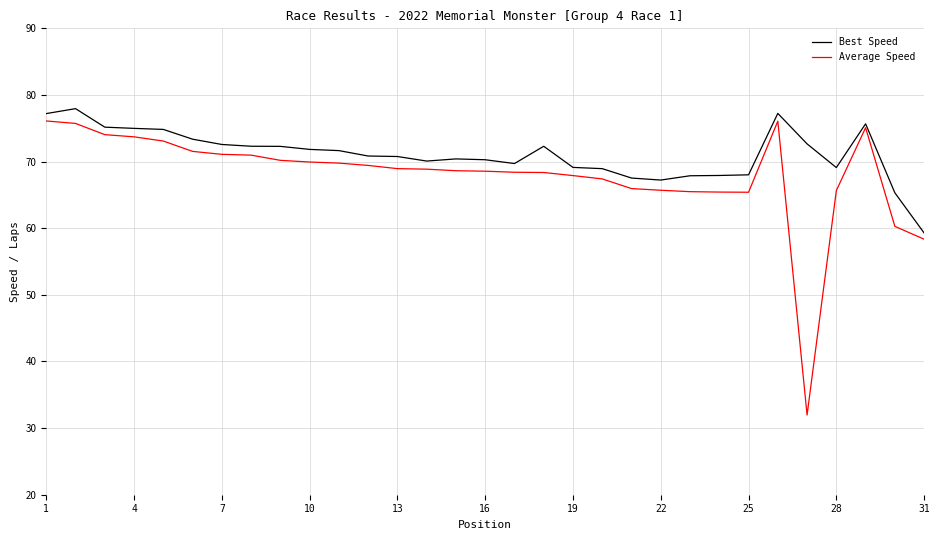

Which series has the largest range (max minus min)?

Average Speed